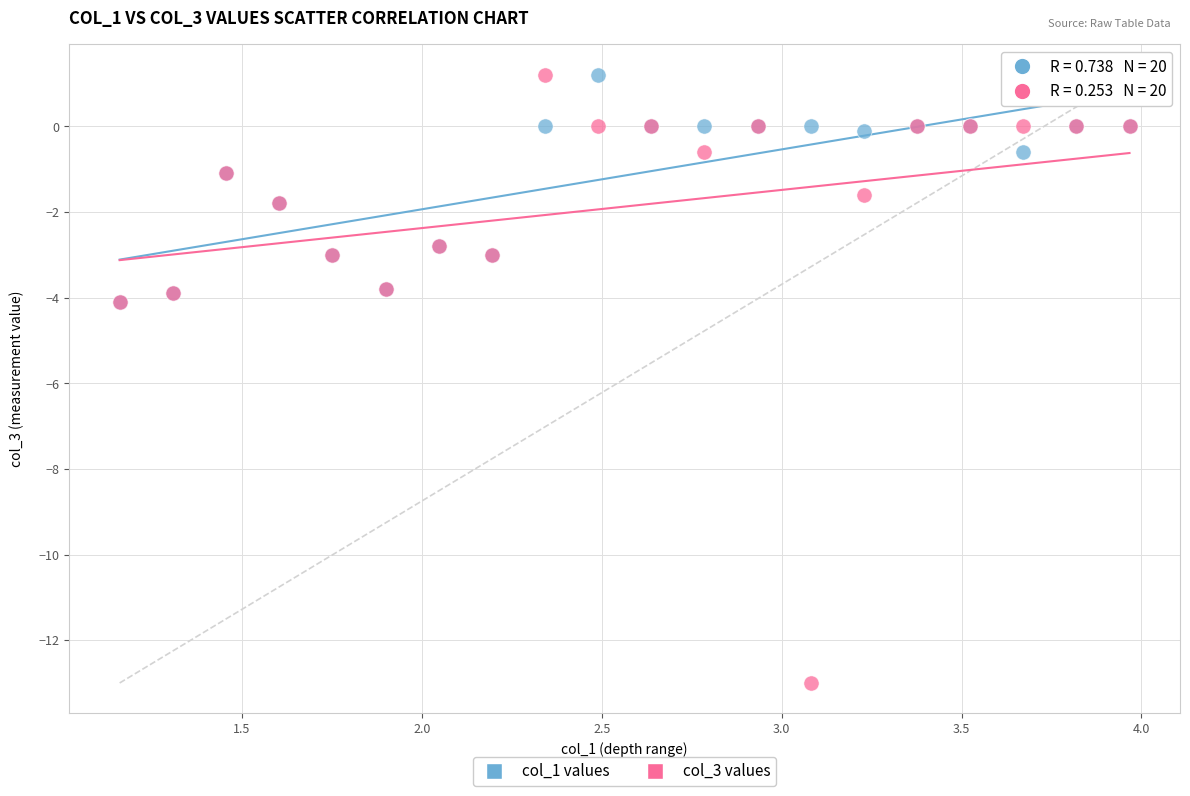

Which series reaches the minimum Y coordinate?

col_3 values